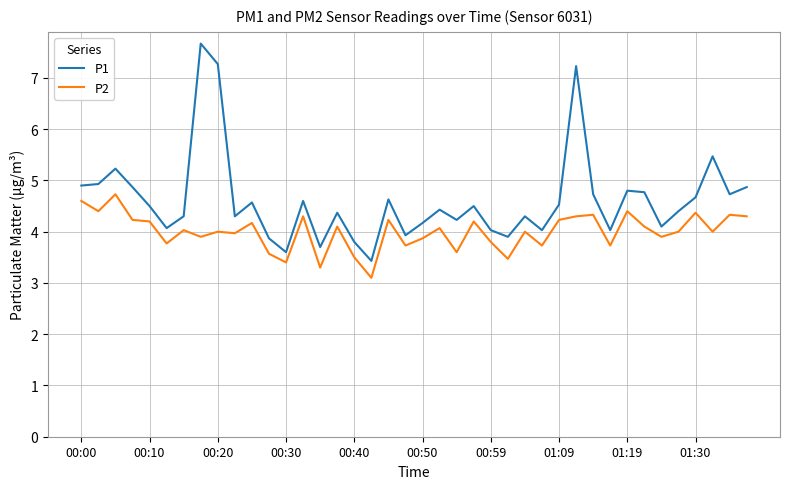

How many lines are shown in the chart?

2